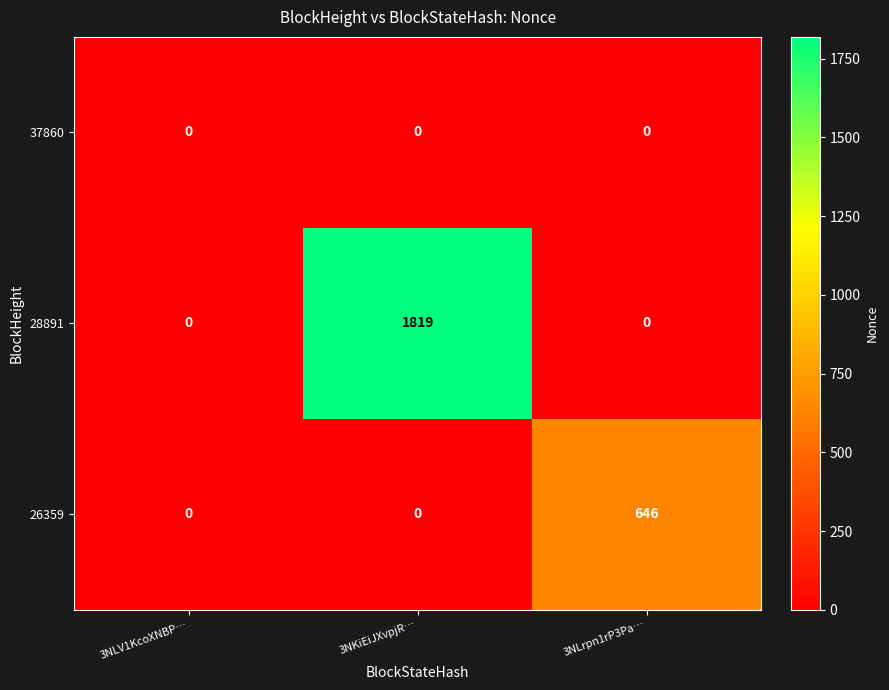

What is the difference between the maximum and minimum values in the 26359 series?

646